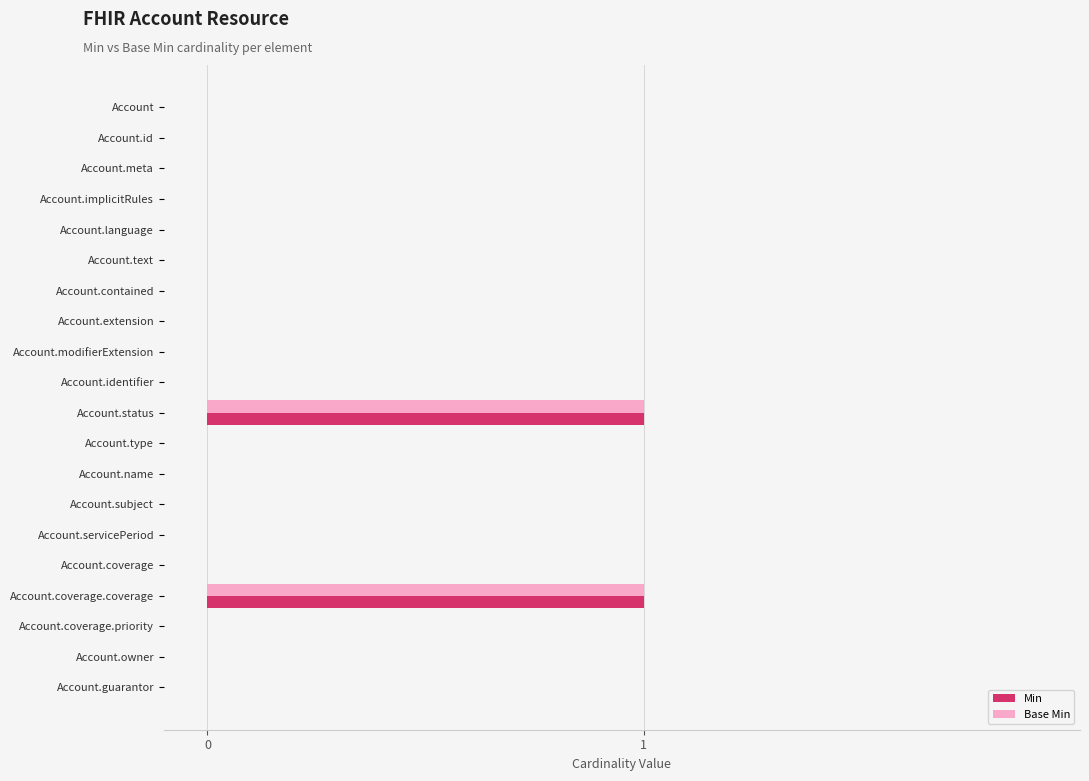

The value of Min at Account.id is -1. True or false?

False